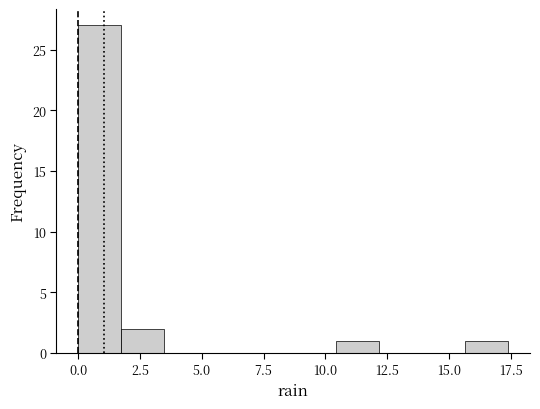

Read against the x-axis, roughly where is the centre of the tallest bar?

1.0